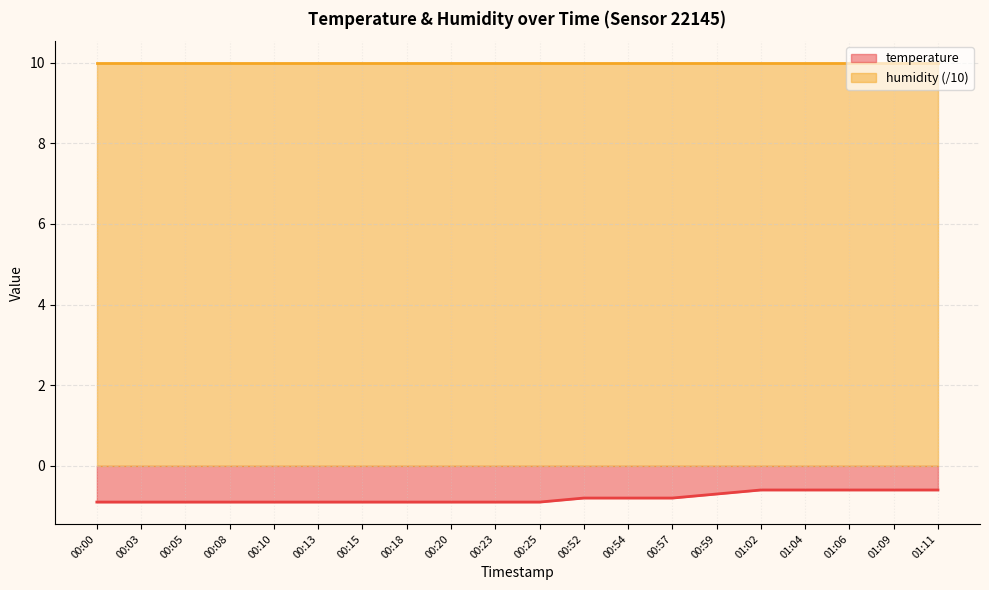

What is the average value of the humidity_line (/10) series?

10.0